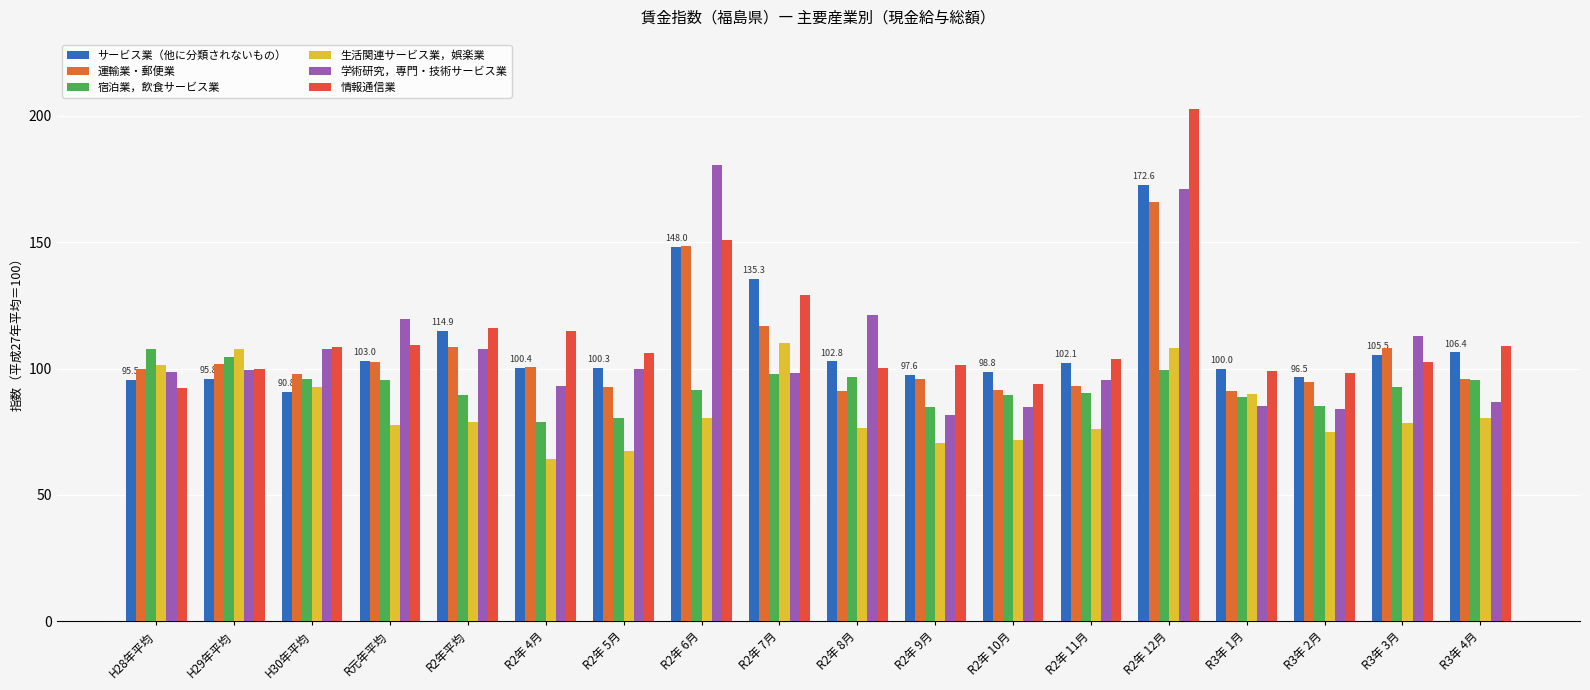

The サービス業（他に分類されないもの） series shows 18.6 at H30年平均. True or false?

False